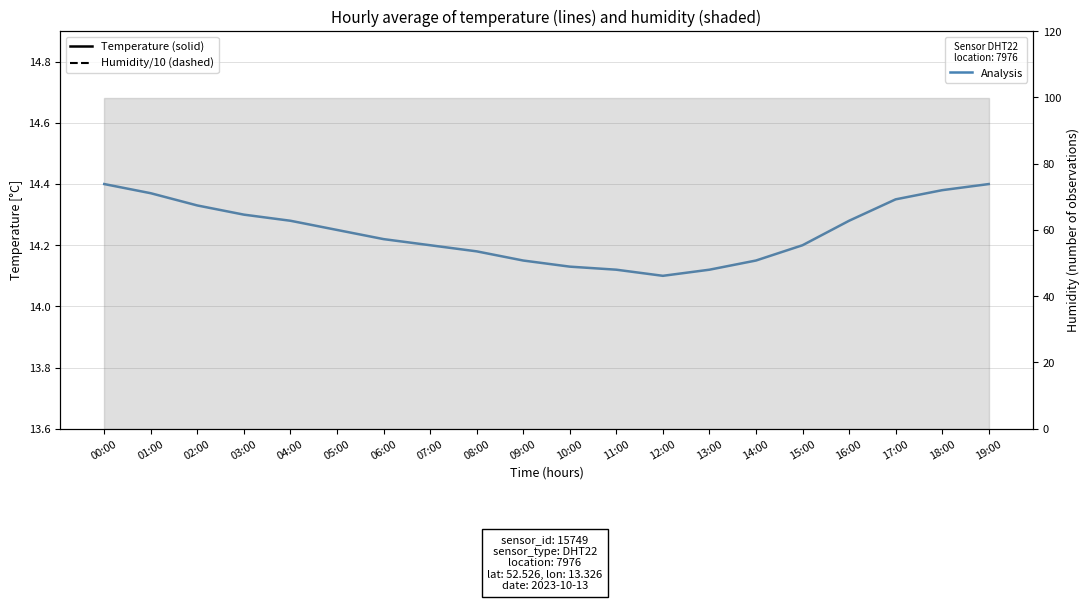

List the series in order of their peak value, lowest first.

humidity / 10, temperature